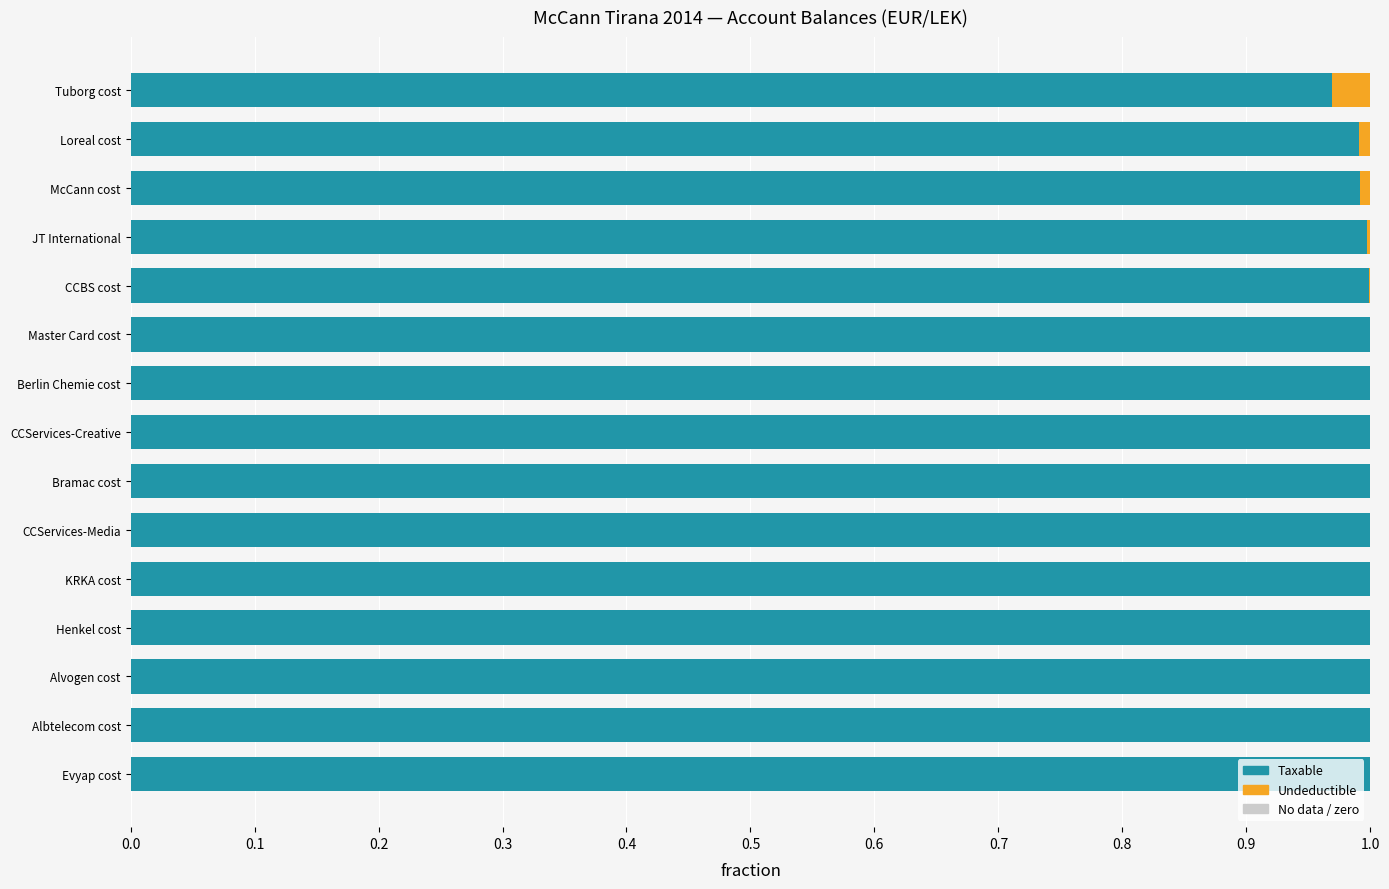

What is the difference between the highest and lowest values at Master Card cost?

1.0